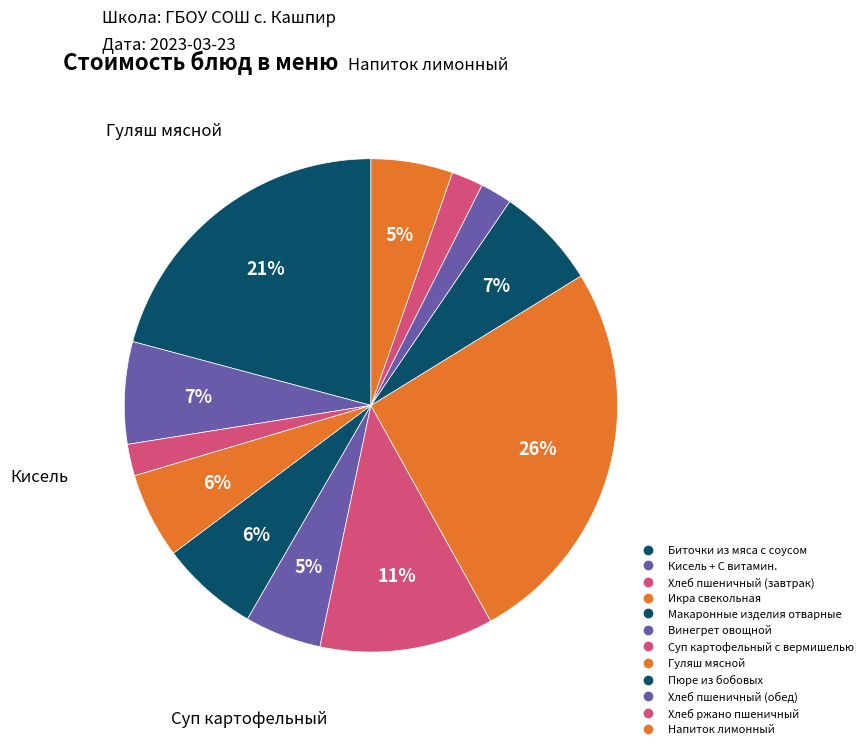

Is it true that Биточки из мяса с соусом is 6% of the pie?

False